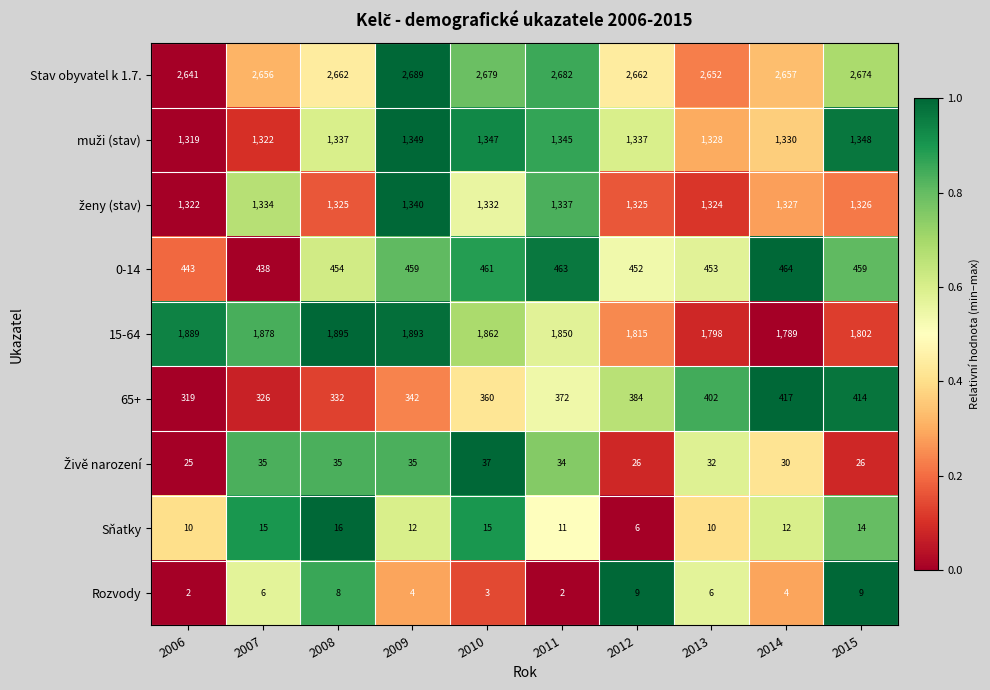

List the labels in order of 15-64 value, smallest first.

2014, 2013, 2015, 2012, 2011, 2010, 2007, 2006, 2009, 2008